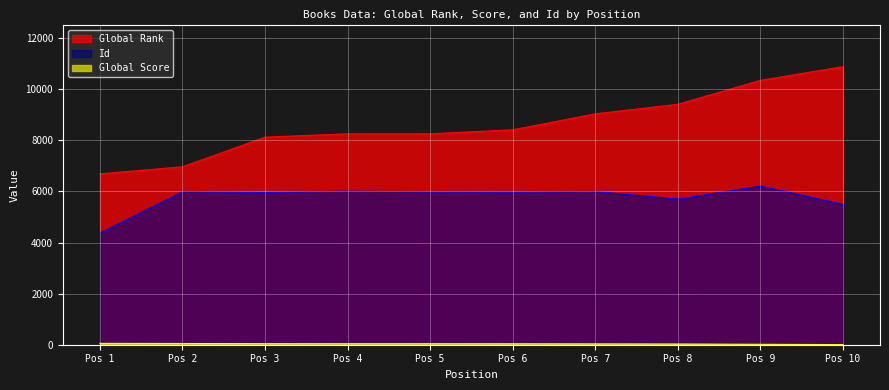

True or false: Id and Global Rank intersect in this chart.

False